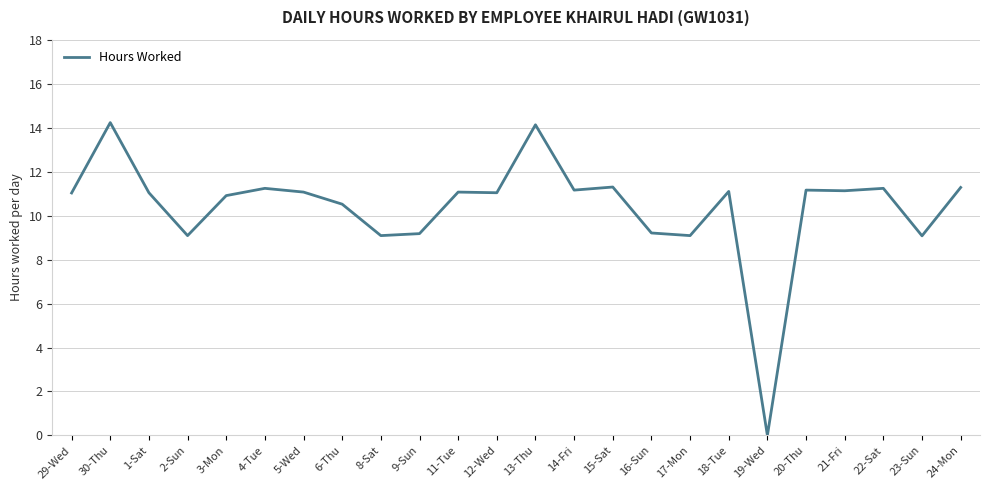

True or false: the data shows 9.2 at 16-Sun.

True